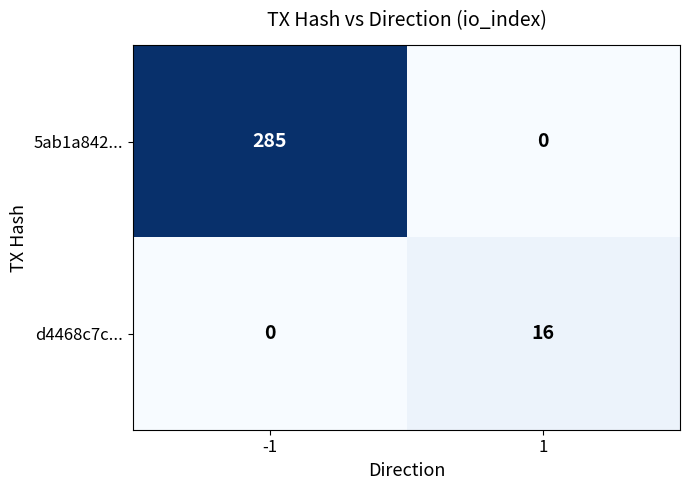

What is the difference between the highest and lowest values at 1?

16